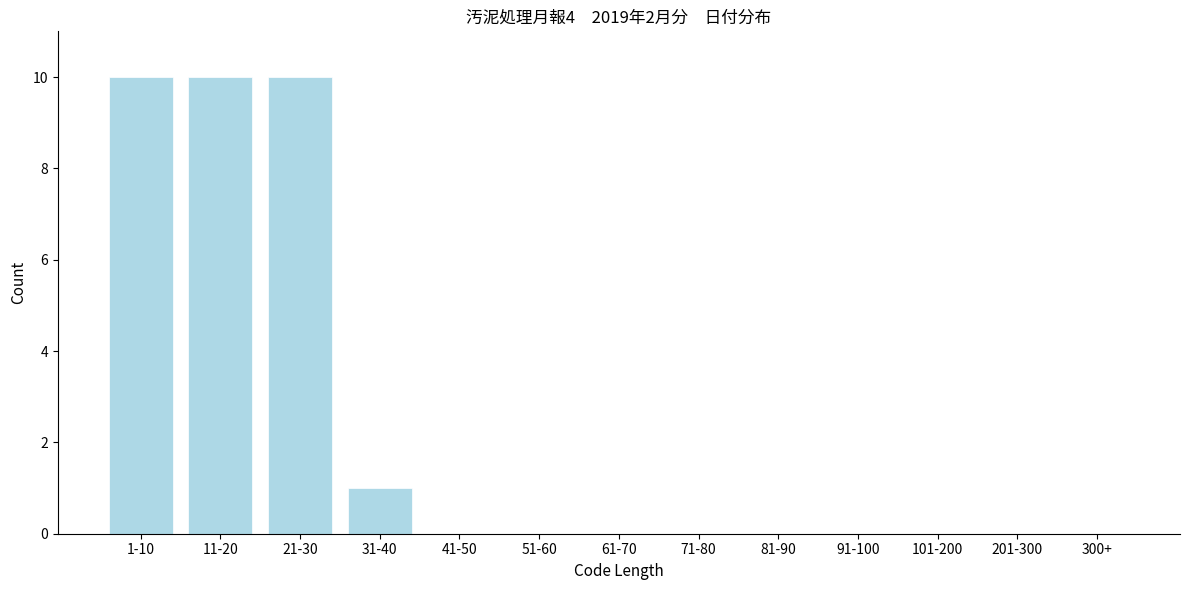

Reading left to right, list all the values displayed in this chart.

1-10=10	11-20=10	21-30=10	31-40=1	41-50=0	51-60=0	61-70=0	71-80=0	81-90=0	91-100=0	101-200=0	201-300=0	300+=0